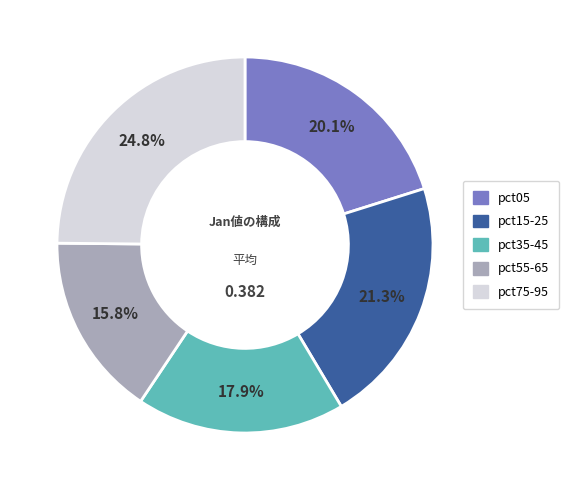

Which category has the biggest portion of the pie?

pct75-95